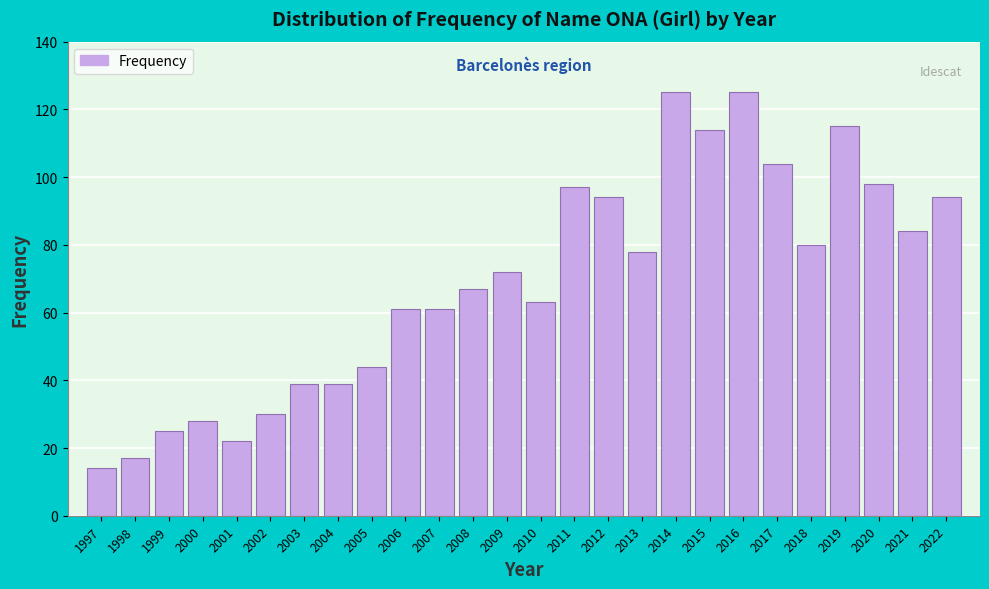

Reading left to right, transcribe all the data shown in this chart.

1997=14	1998=17	1999=25	2000=28	2001=22	2002=30	2003=39	2004=39	2005=44	2006=61	2007=61	2008=67	2009=72	2010=63	2011=97	2012=94	2013=78	2014=125	2015=114	2016=125	2017=104	2018=80	2019=115	2020=98	2021=84	2022=94